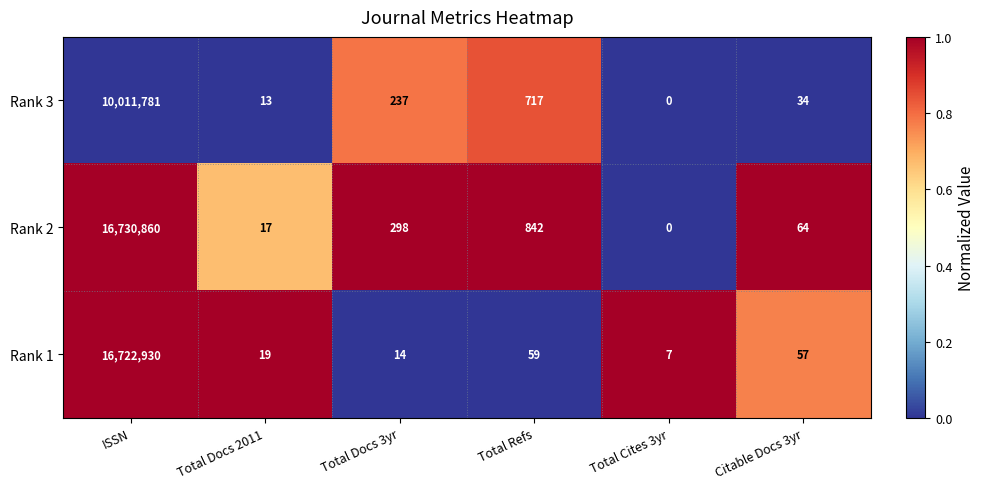

List the labels in order of Rank 2 value, largest first.

ISSN, Total Refs, Total Docs 3yr, Citable Docs 3yr, Total Docs 2011, Total Cites 3yr